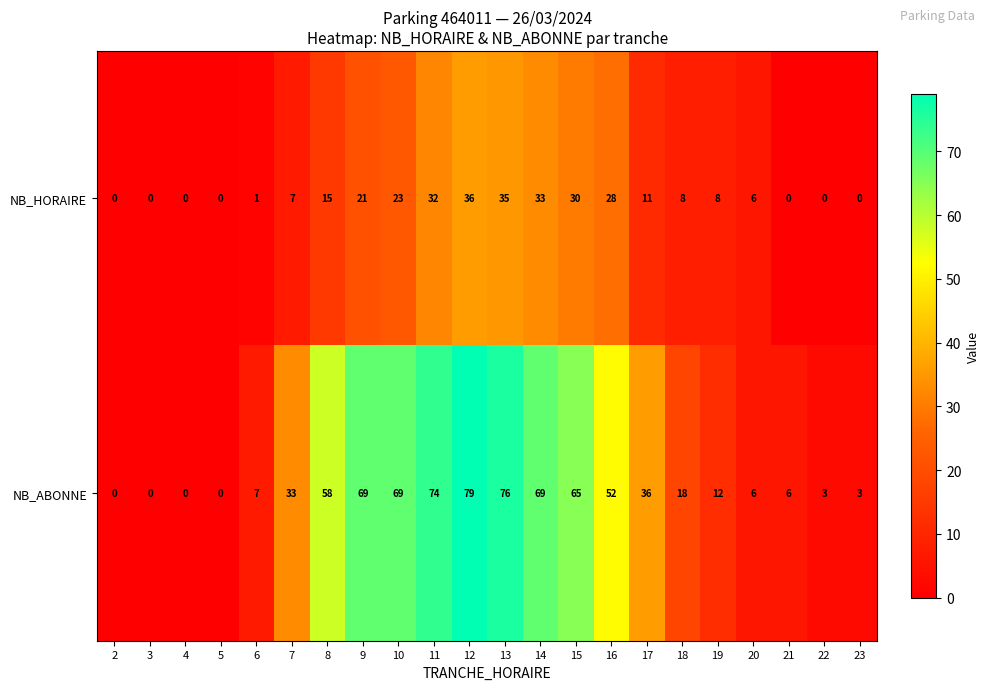

True or false: NB_HORAIRE has a value of 12 at 18.

False